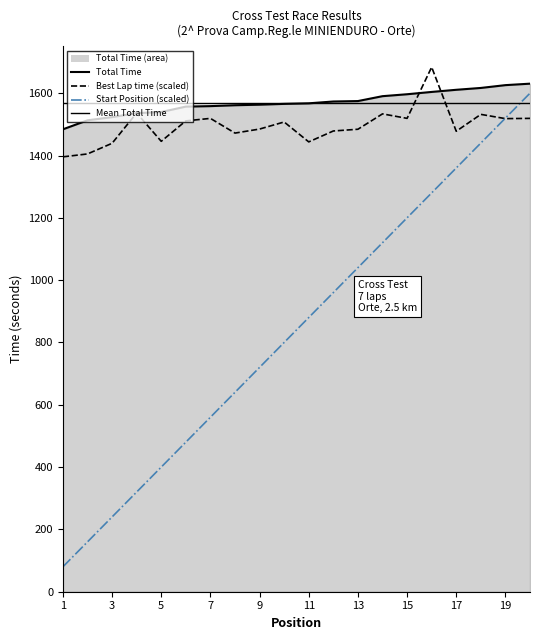

Reading right to left, transcribe all the data shown in this chart.

Total Time: 20=1630.5	19=1625.8	18=1616.8	17=1610.9	16=1604.0	15=1596.6	14=1590.4	13=1574.7	12=1573.3	11=1567.5	10=1565.7	9=1563.1	8=1561.3	7=1558.5	6=1557.0	5=1539.5	4=1536.0	3=1523.1	2=1513.0	1=1484.0
Best Lap time: 20=1519.2	19=1518.4	18=1532.0	17=1477.8	16=1683.6	15=1519.2	14=1533.6	13=1484.3	12=1478.7	11=1443.7	10=1507.6	9=1484.9	8=1471.9	7=1519.1	6=1511.1	5=1445.5	4=1536.3	3=1439.2	2=1405.0	1=1395.7
StartPos: 20=1600.0	19=1520.0	18=1440.0	17=1360.0	16=1280.0	15=1200.0	14=1120.0	13=1040.0	12=960.0	11=880.0	10=800.0	9=720.0	8=640.0	7=560.0	6=480.0	5=400.0	4=320.0	3=240.0	2=160.0	1=80.0